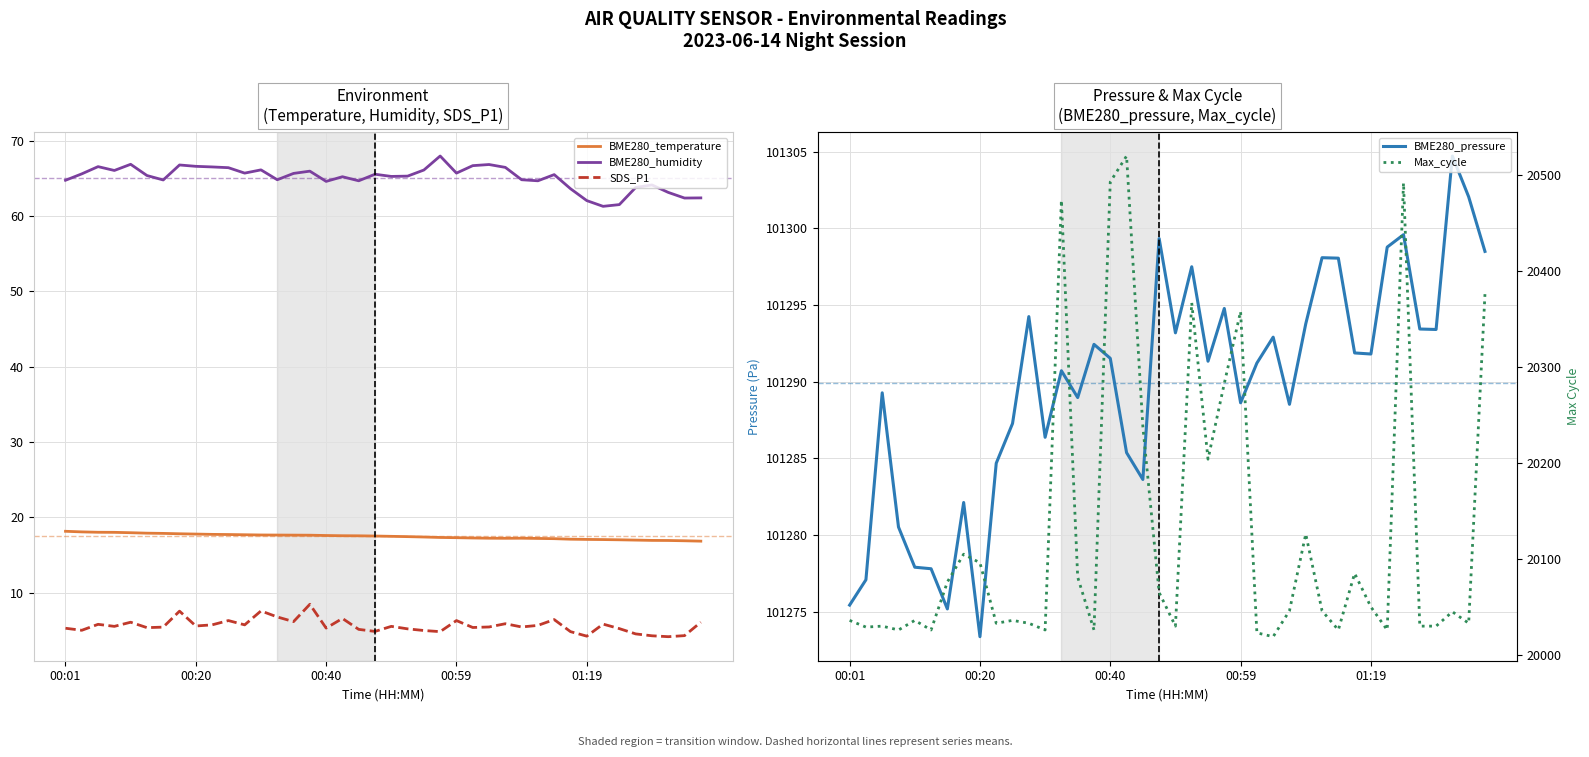

What position from the right is 00:01?

40